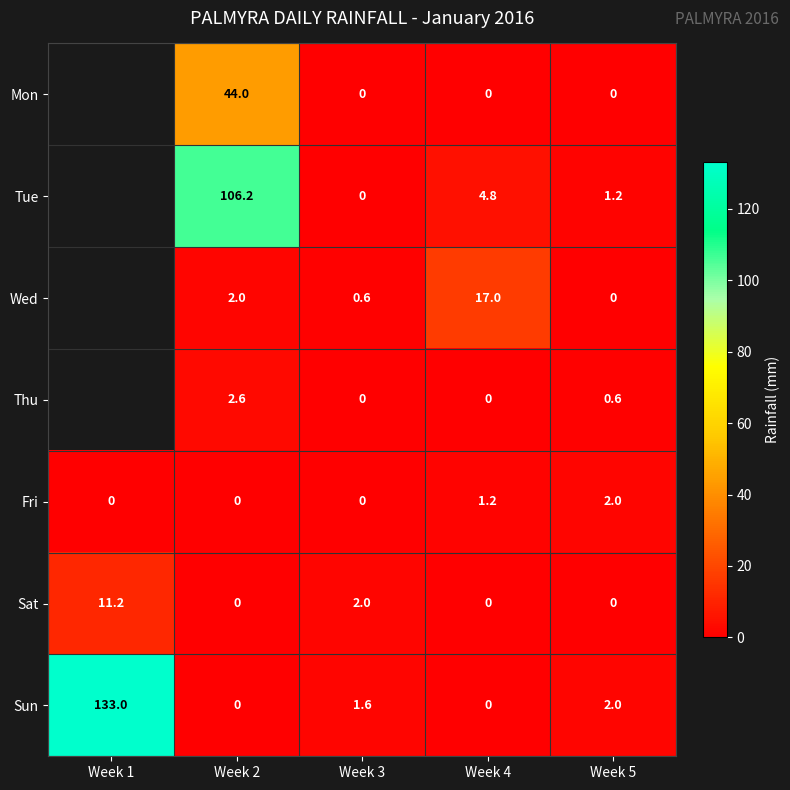

Is the value of Thu at Week 2 greater than the value of Mon at Week 5?

Yes